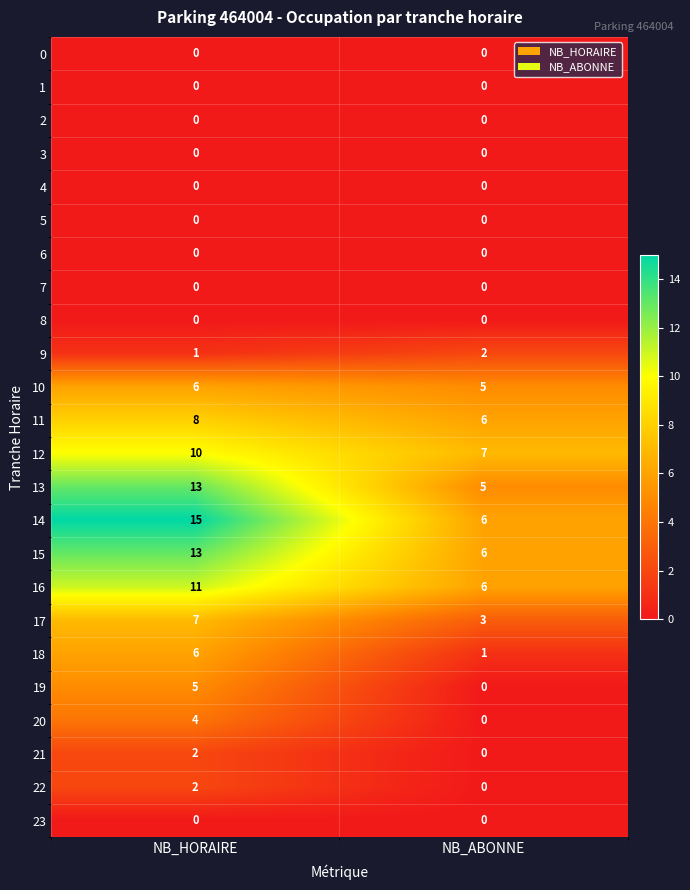

Which label corresponds to the largest value in the chart?

NB_HORAIRE